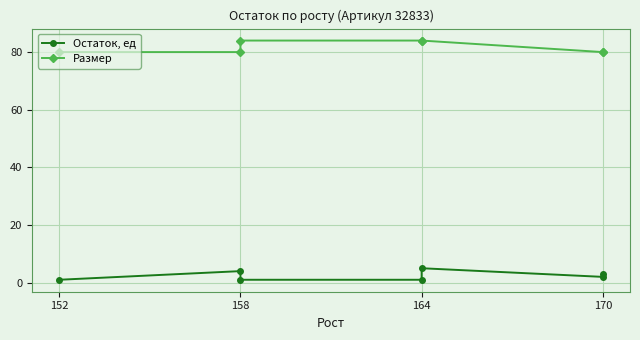

The value of Остаток, ед at 170 is 1. True or false?

False